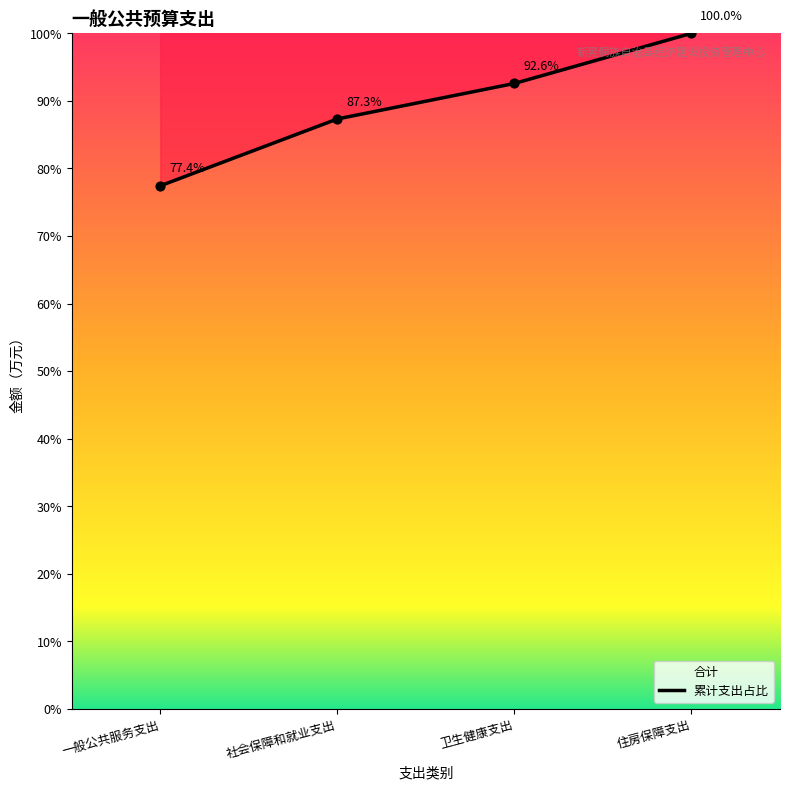

Approximately how many times larger is the value at 卫生健康支出 compared to 住房保障支出?

0.9